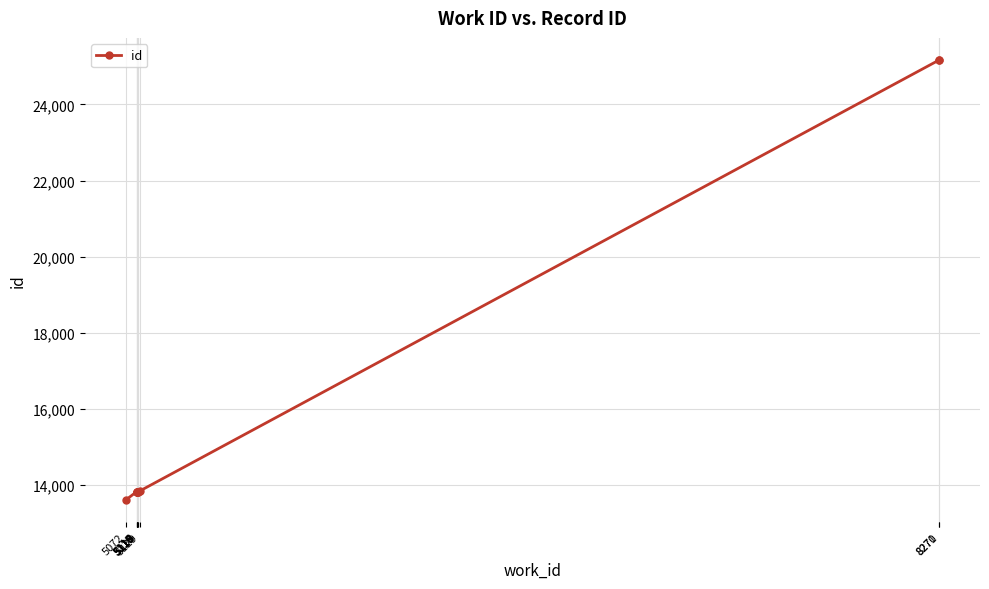

What is the value of the 3rd point from the left?

13818